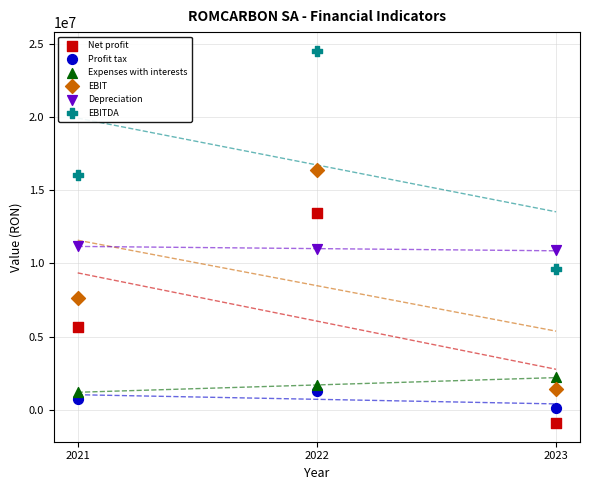

Across all data points, what is the range of X values (max minus min)?

2.0